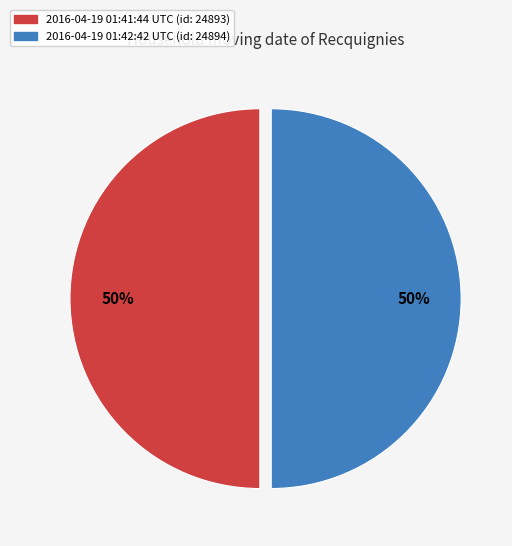

True or false: 2016-04-19 01:42:42 UTC accounts for 50% of the total.

True